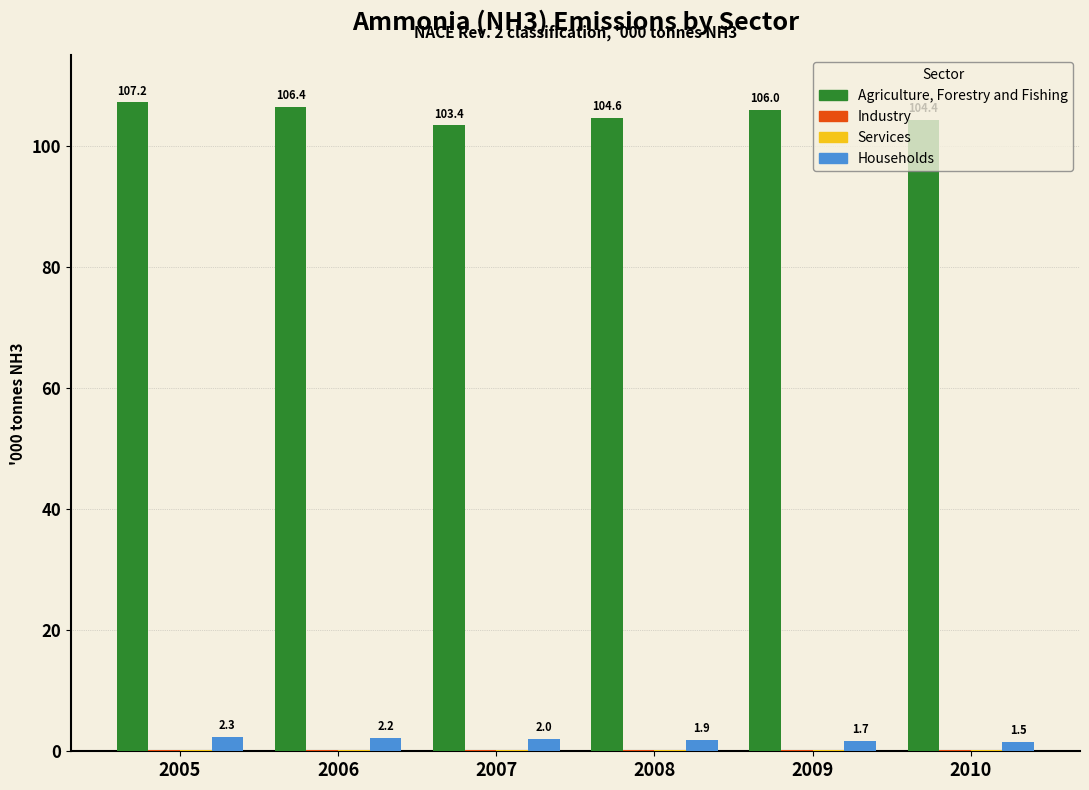

Which series changed the most between 2007 and 2010?

Agriculture, Forestry and Fishing